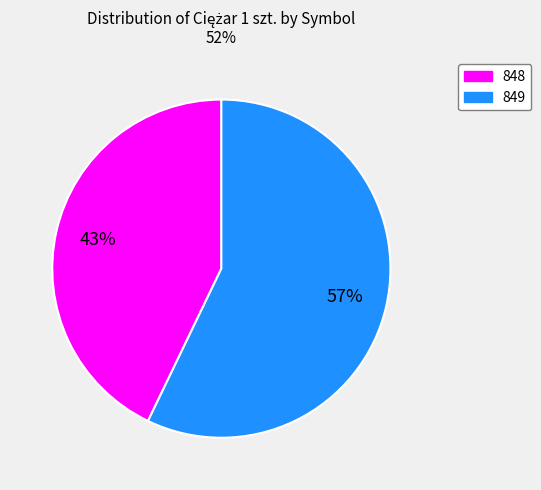

How many slices are in this pie chart?

2